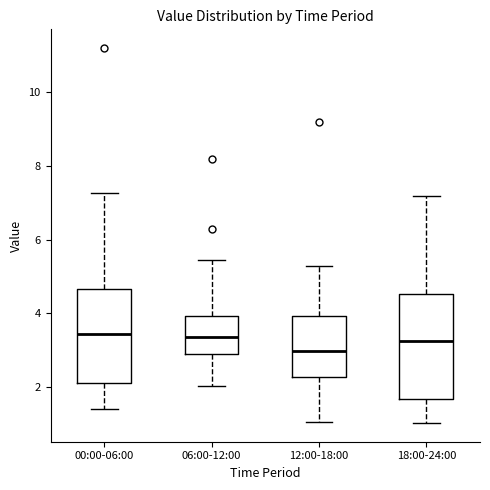

Reading left to right, transcribe this box plot: for each box, give where its median line is, the range the box spans, and where its two whiskers end, as read against the y-axis. The values are not printed on the chart, so give them approximately, as read against the axis.

00:00-06:00: median 3.4, box 2.2 to 4.6, whiskers 1.4 to 7.2
06:00-12:00: median 3.4, box 2.8 to 4.0, whiskers 2.0 to 5.4
12:00-18:00: median 3.0, box 2.2 to 4.0, whiskers 1.0 to 5.2
18:00-24:00: median 3.2, box 1.6 to 4.6, whiskers 1.0 to 7.2